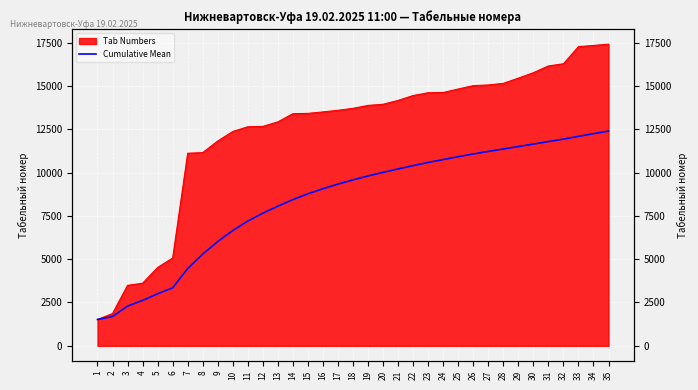

Does the chart display data point markers on the line(s)?

No